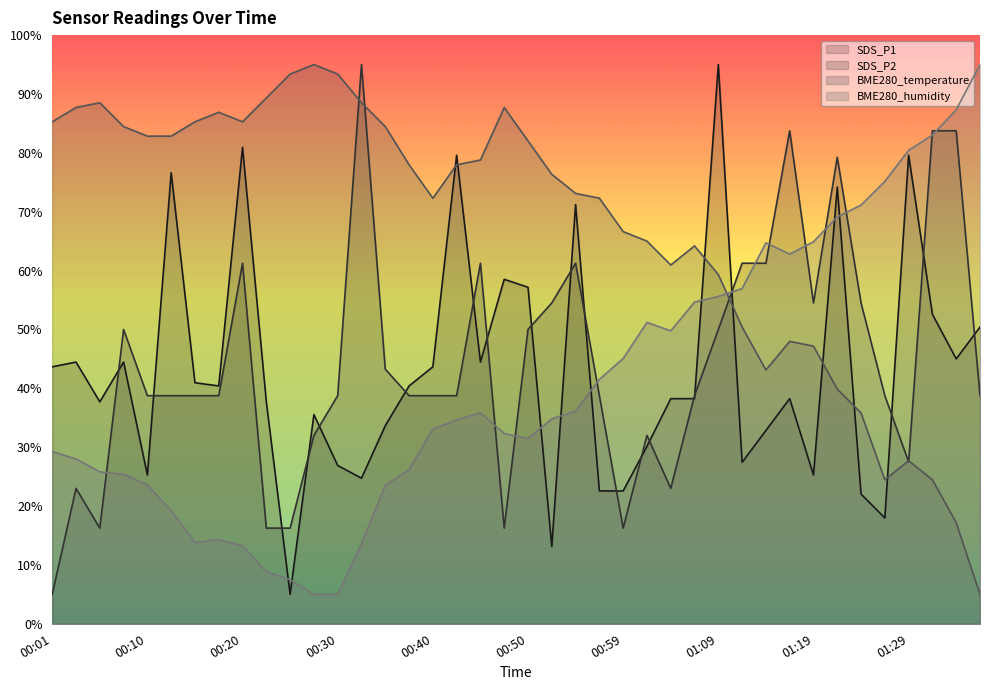

What is the label of the 23rd point from the left?

00:54